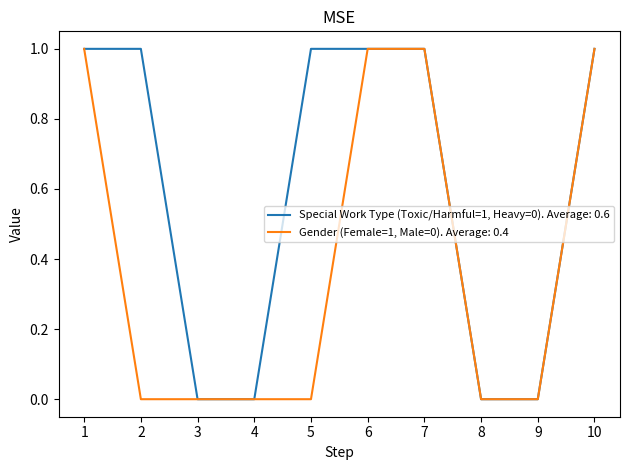

List the series in order of their overall mean, lowest first.

Gender (Female=1, Male=0). Average: 0.4, Special Work Type (Toxic/Harmful=1, Heavy=0). Average: 0.6